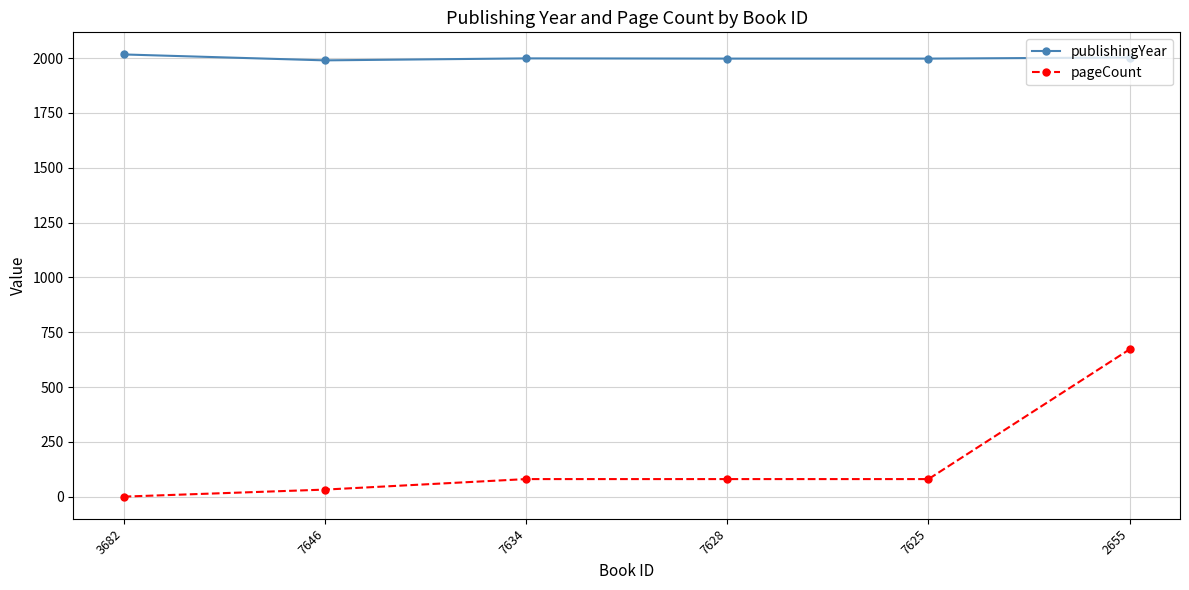

Which series has the largest total across all categories?

publishingYear